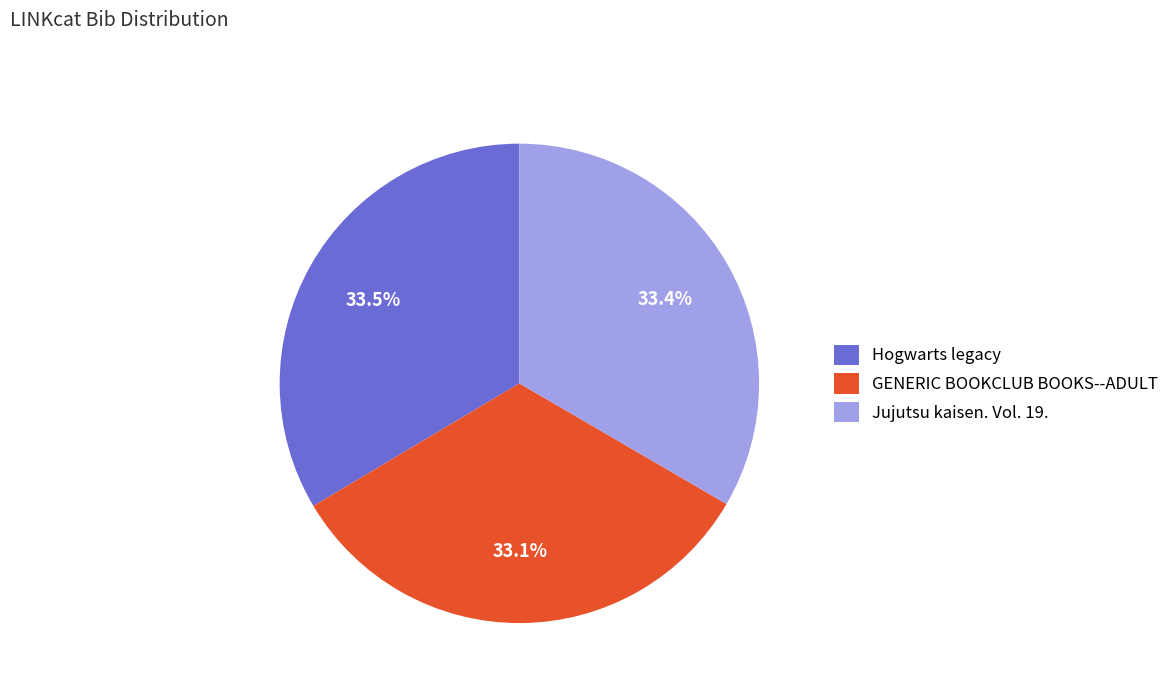

To the nearest percent, what percentage of the pie is Jujutsu kaisen. Vol. 19.?

33%